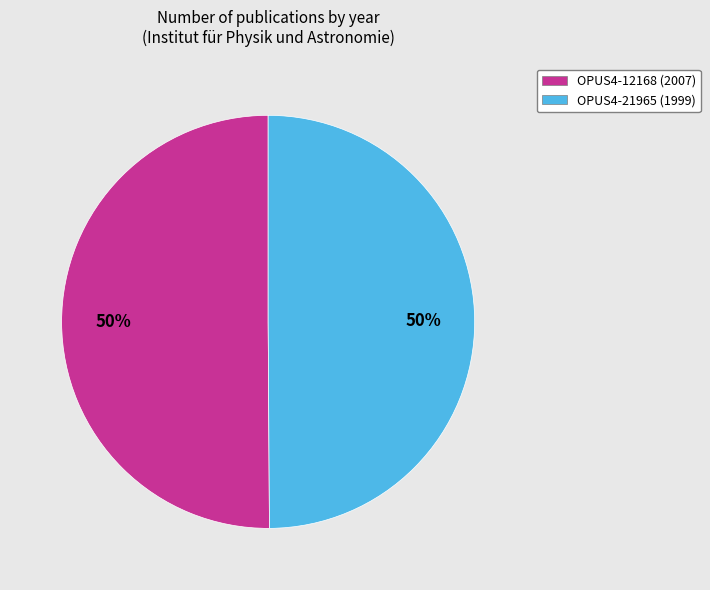

To the nearest percent, what percentage of the pie is OPUS4-21965?

50%